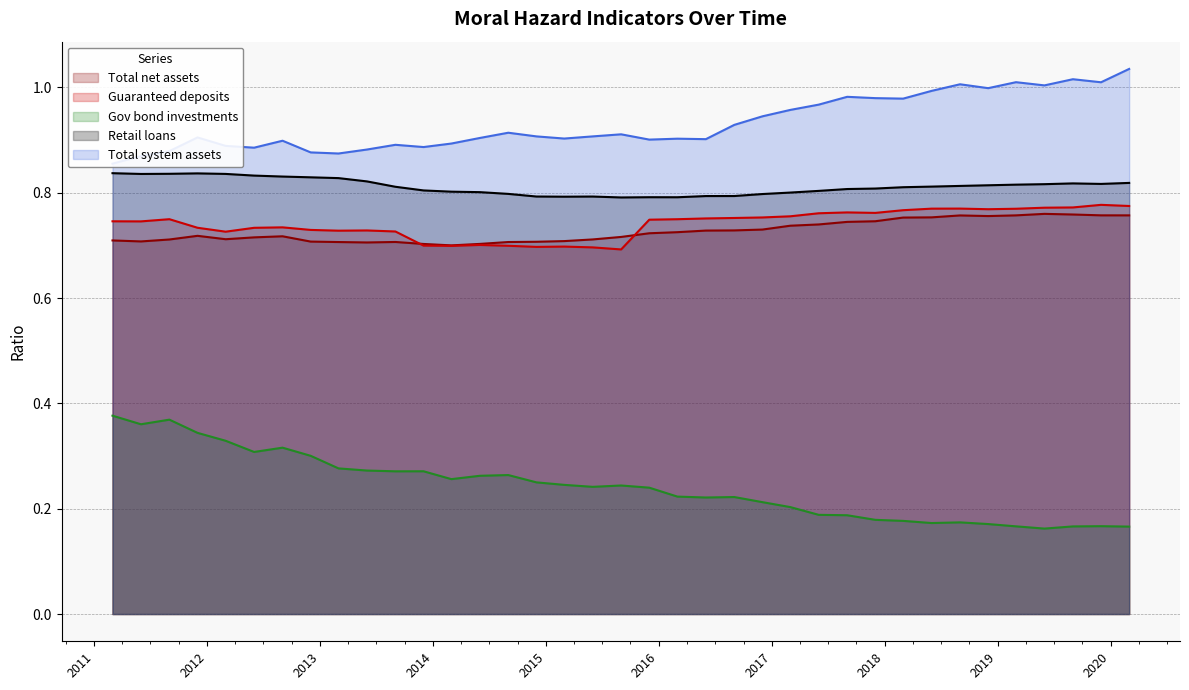

Which category has the highest value in the Total net assets series?

2019-06-01